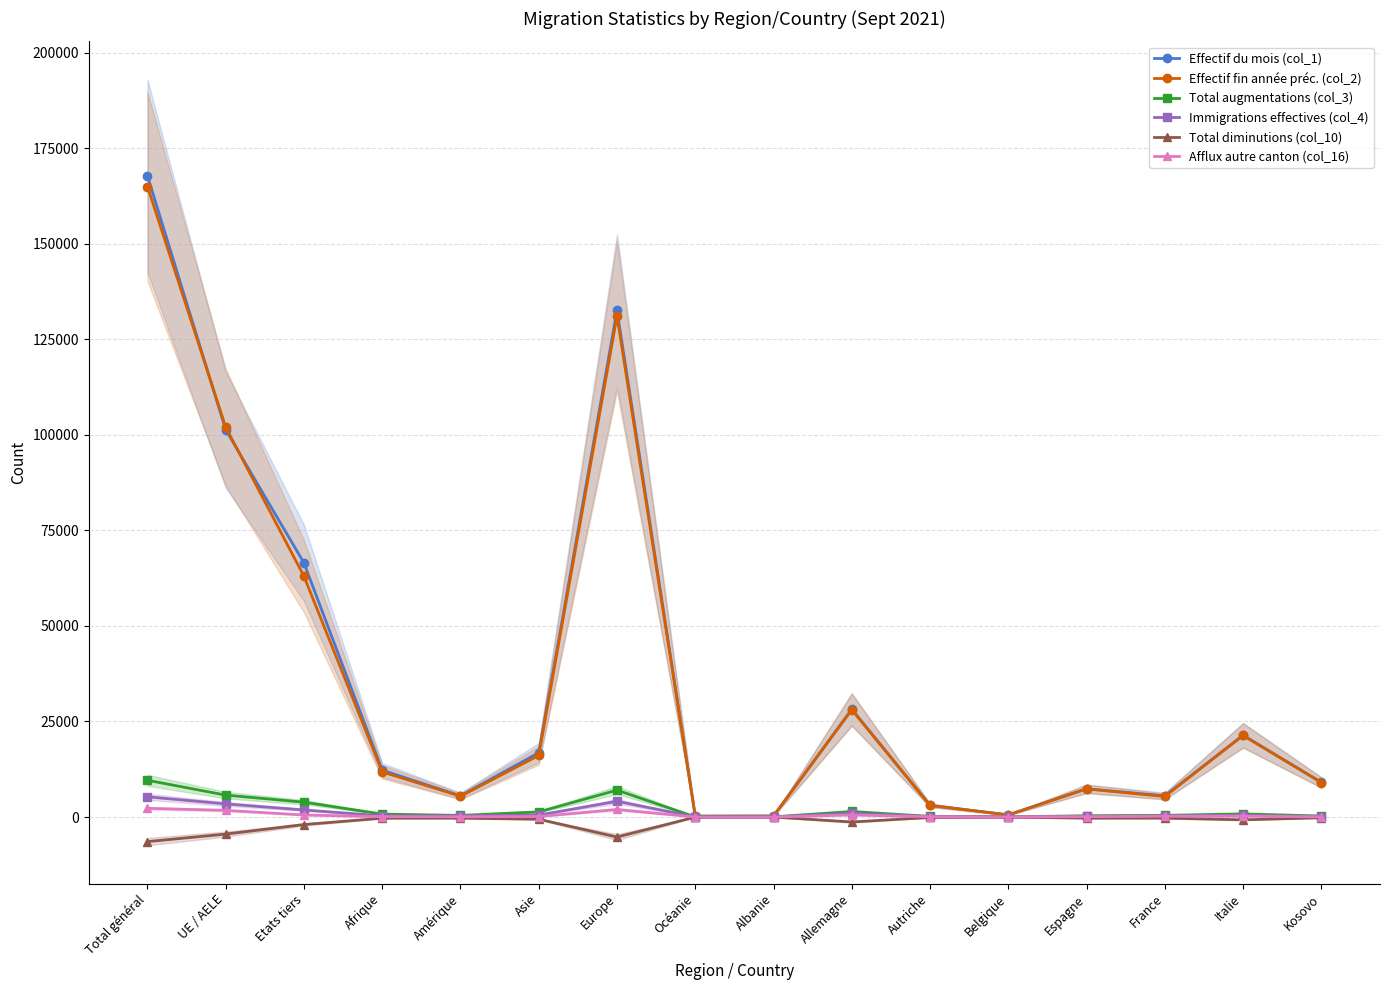

Which series has the largest range (max minus min)?

Effectif du mois (col_1)